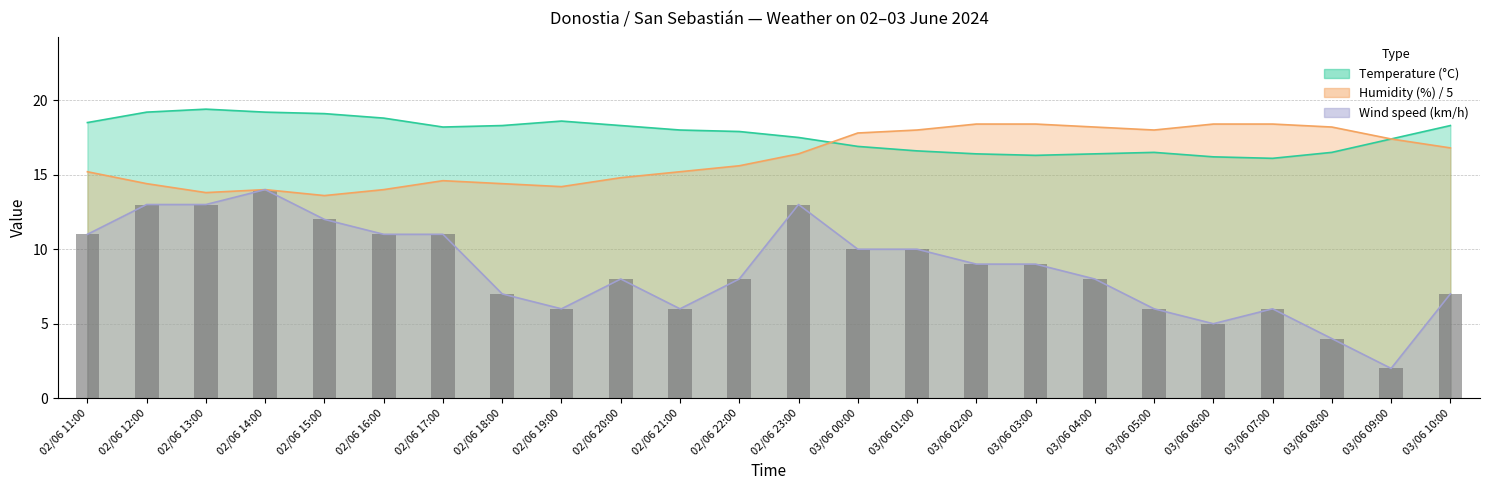

Which label corresponds to the smallest value in the chart?

03/06 09:00